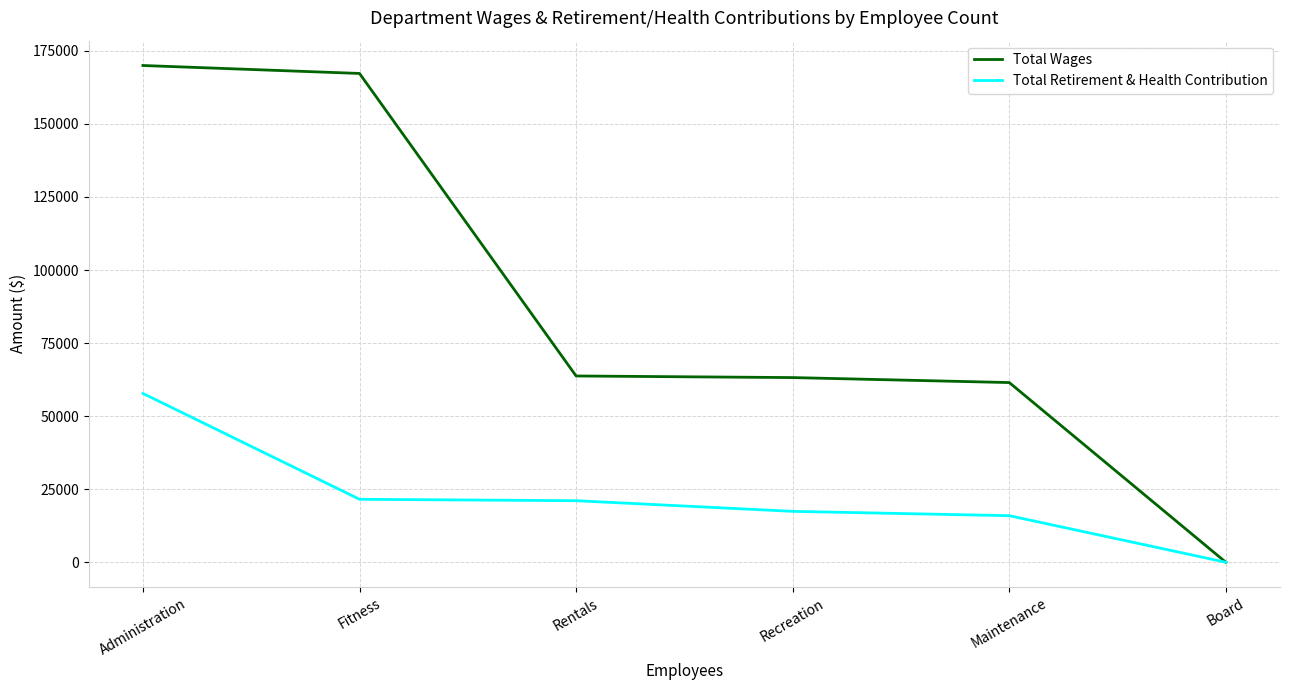

Read the Total Retirement & Health Contribution value at Administration.

57764.0